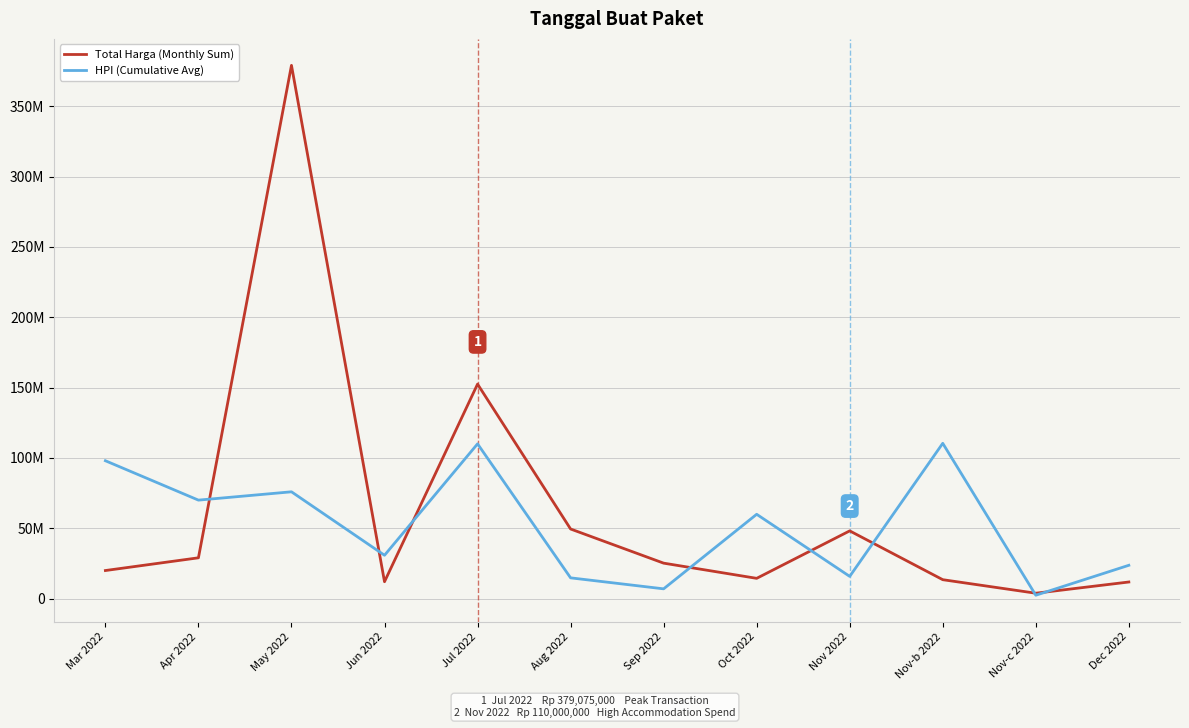

At Jun 2022, list the series in order from smallest to largest.

Total Harga (Monthly Sum), HPI (Cumulative Avg)